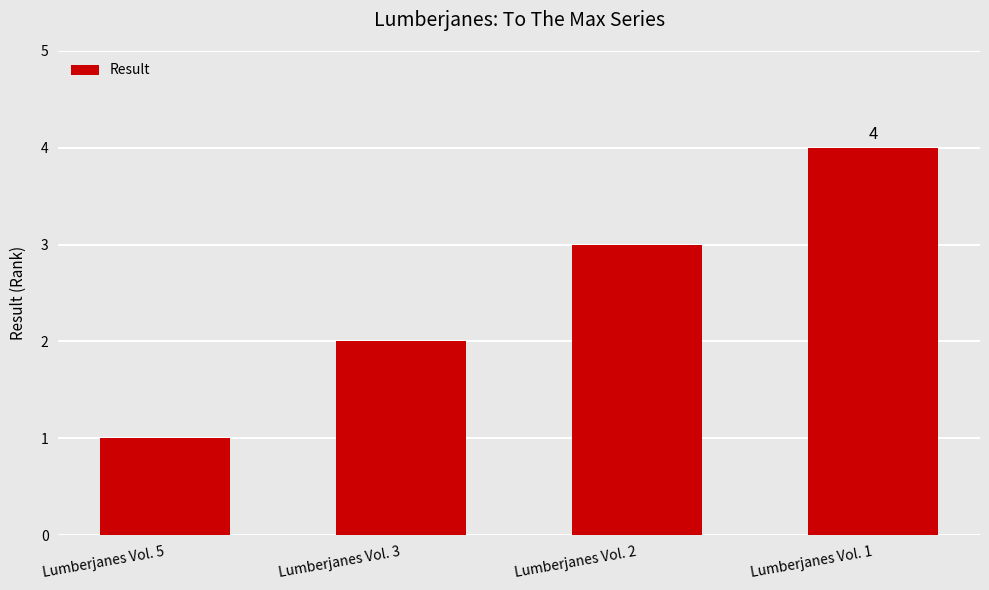

What is the difference between the second highest and second lowest values?

1